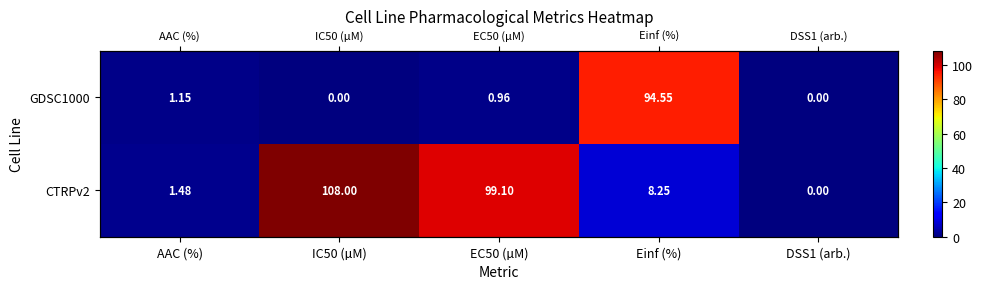

At DSS1 (arb.), list the series in order from smallest to largest.

GDSC1000, CTRPv2